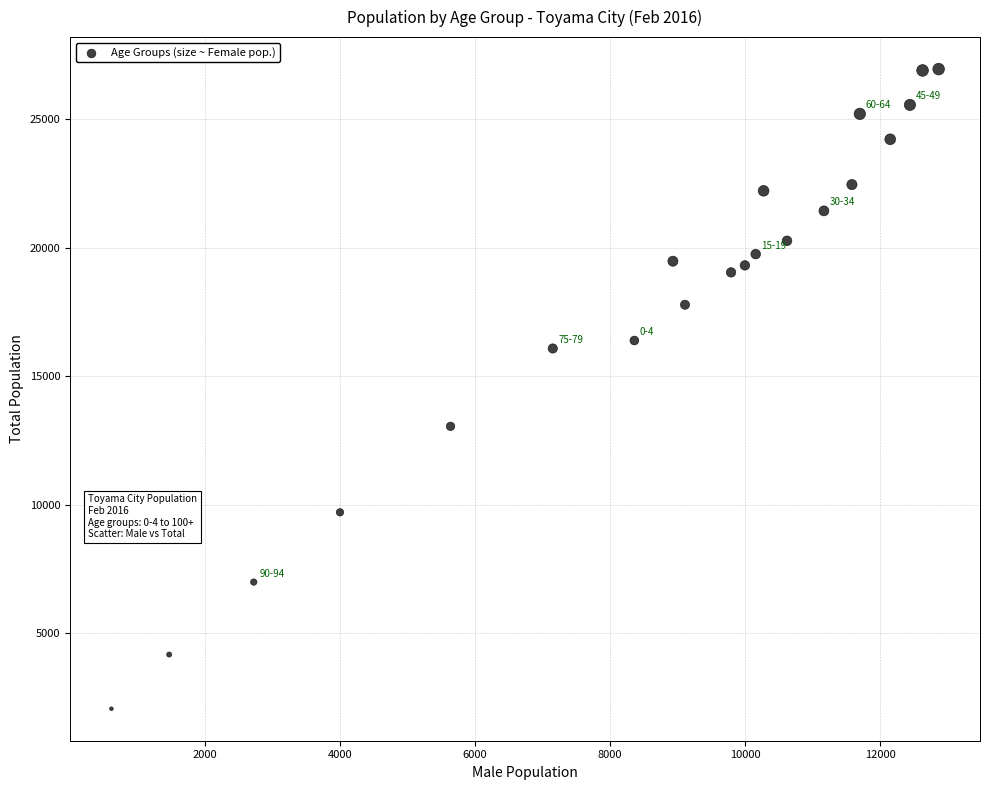

What is the range of X values (max minus min)?

12250